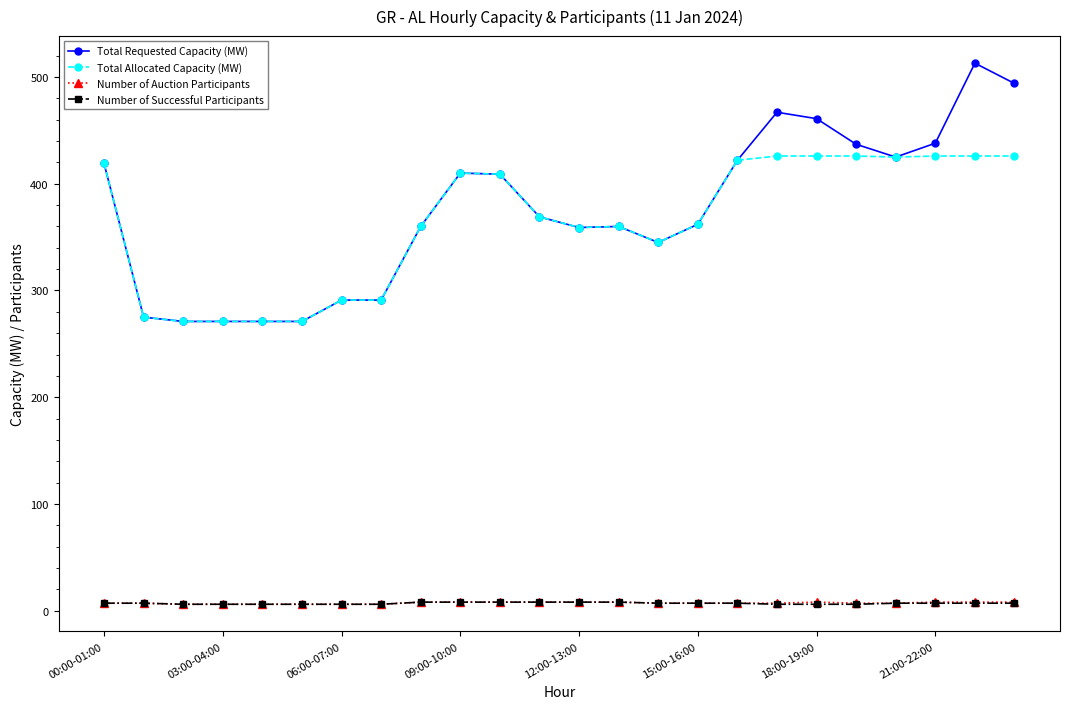

Which series has the largest total across all categories?

Total Requested Capacity (MW)